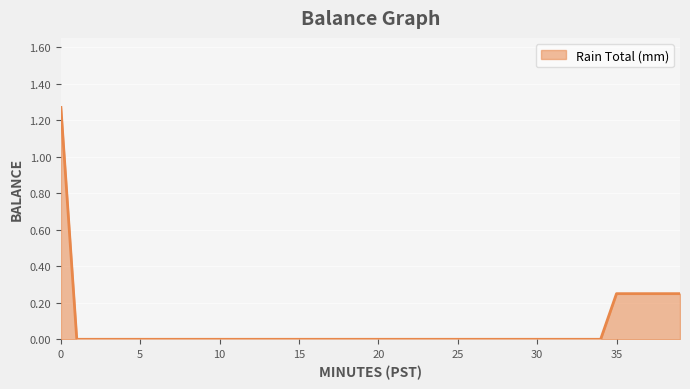

Does the chart display data point markers on the line(s)?

No